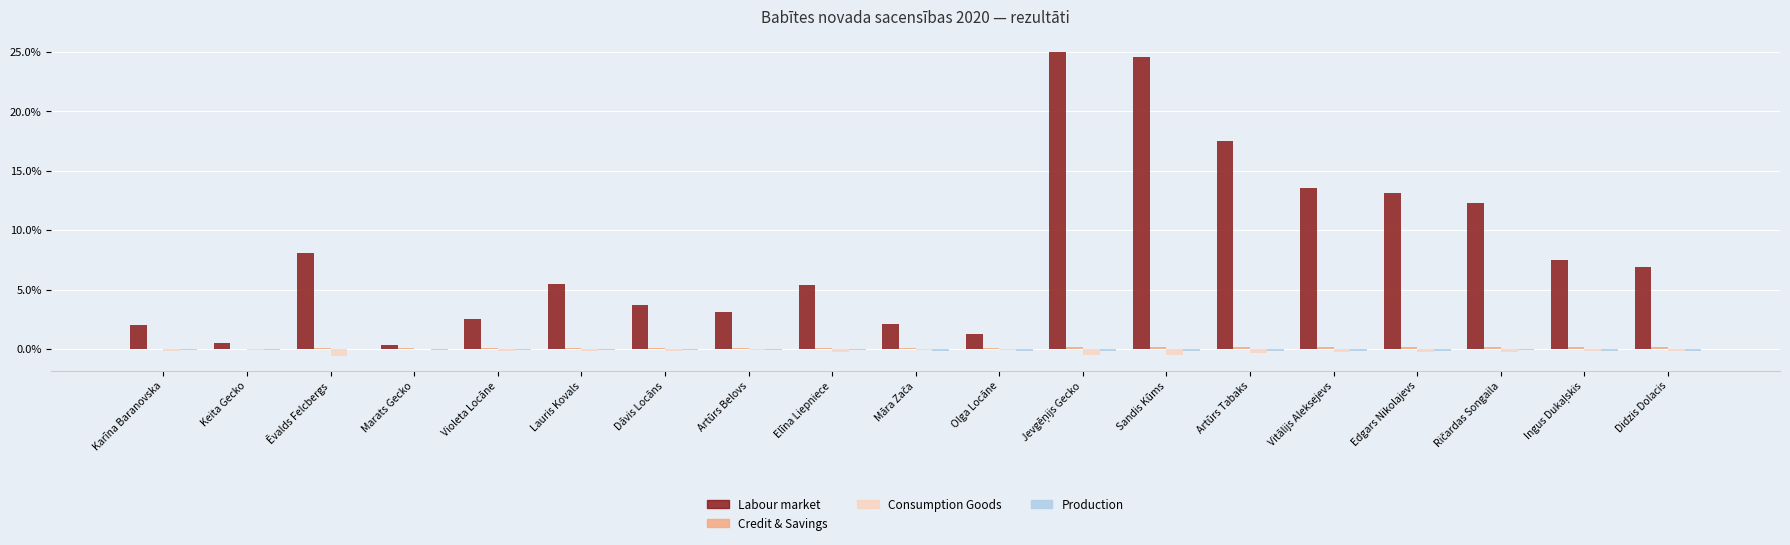

The value of Labour market at Artūrs Belovs is 3.1. True or false?

True